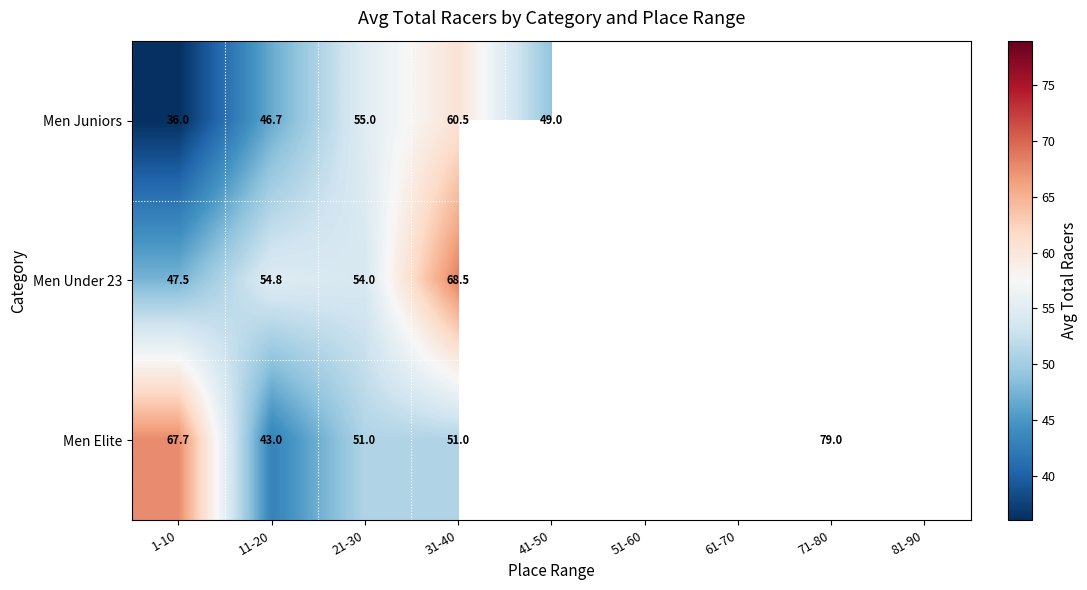

The value of Men Juniors at 1-10 is 36.0. True or false?

True